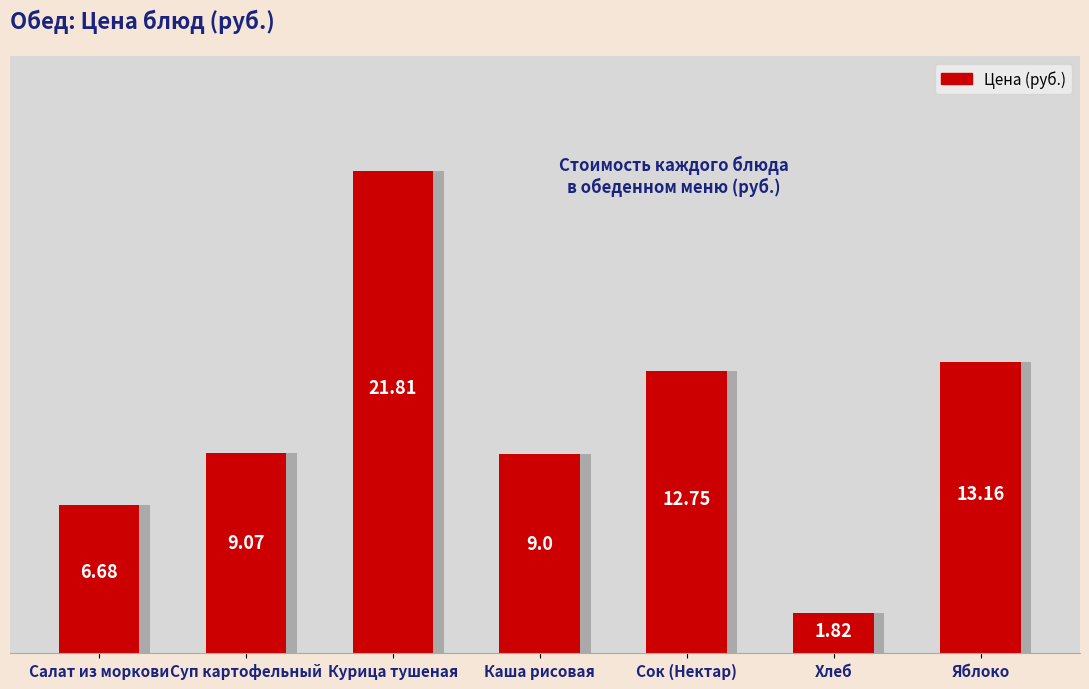

Are the bars horizontal?

No